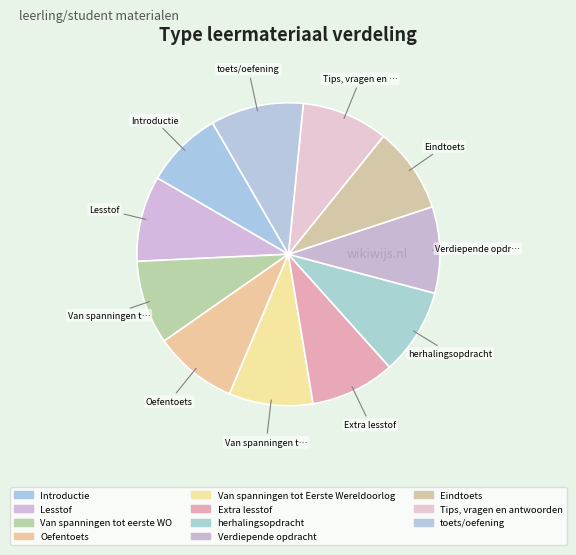

How many slices are in this pie chart?

11